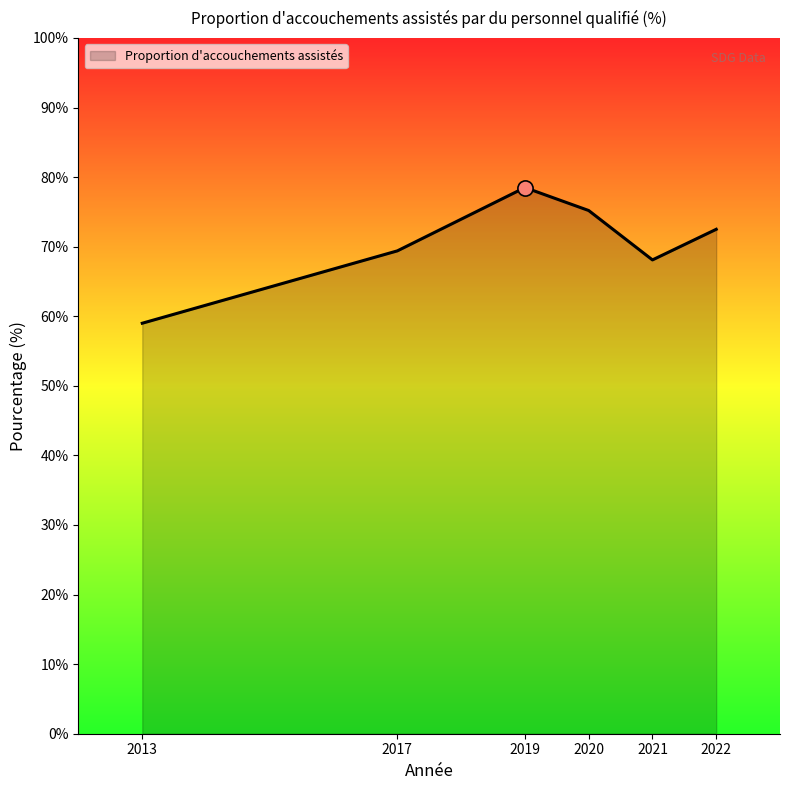

What is the ratio of the value at 2013 to the value at 2019?

0.8